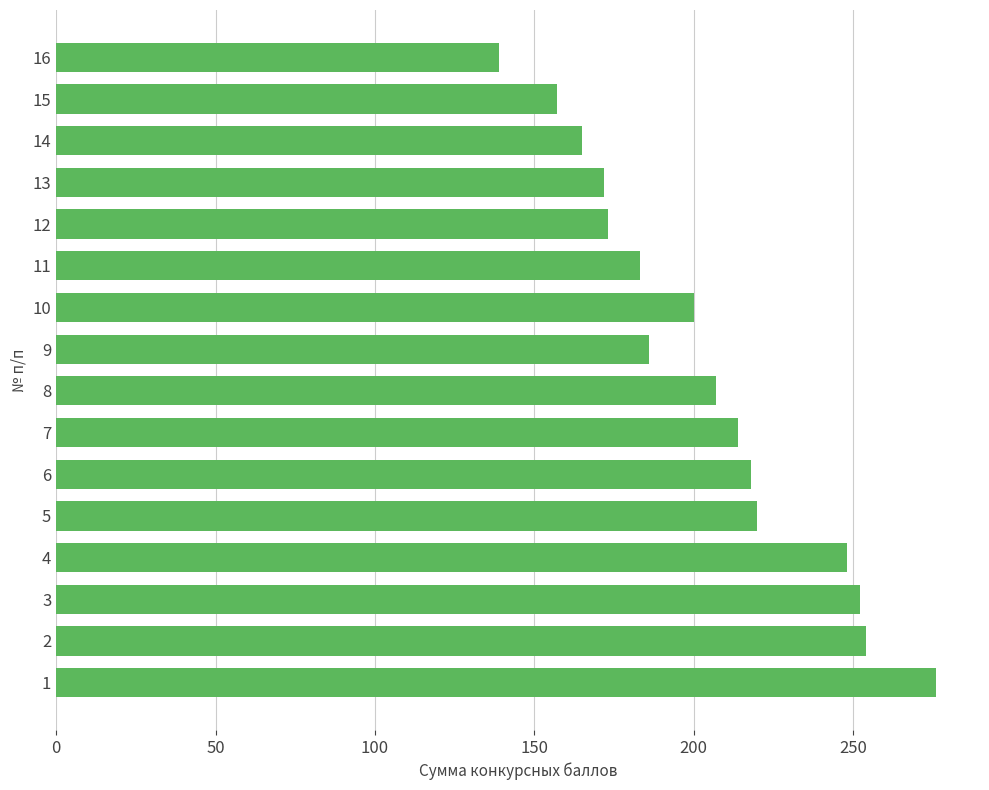

What is the sum of the values at 8 and 12?

380